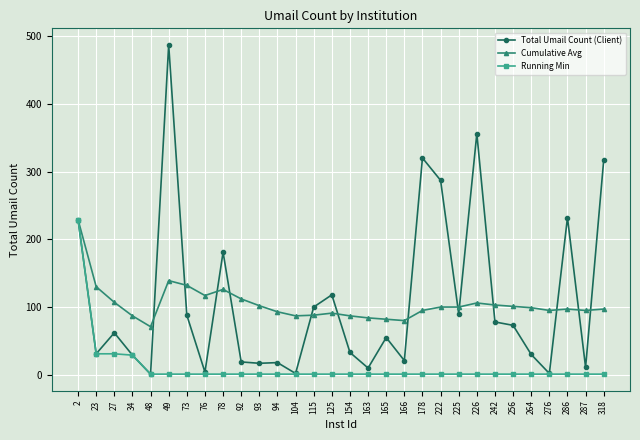

At 49, list the series in order from smallest to largest.

Running Min, Cumulative Avg, Total Umail Count (Client)